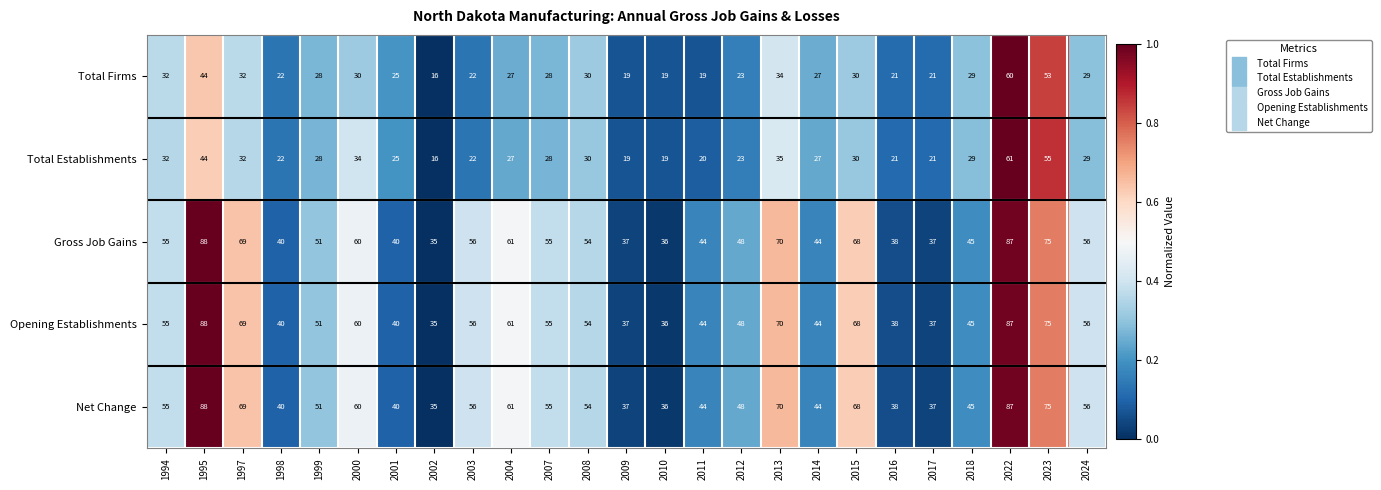

At which label is Total Firms closest to 38?

2013